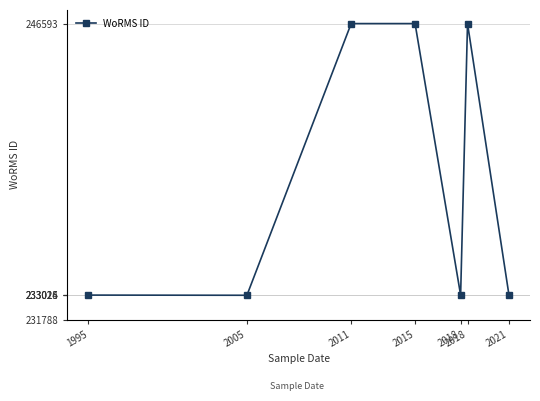

Which category has the lowest value across all series?

2005